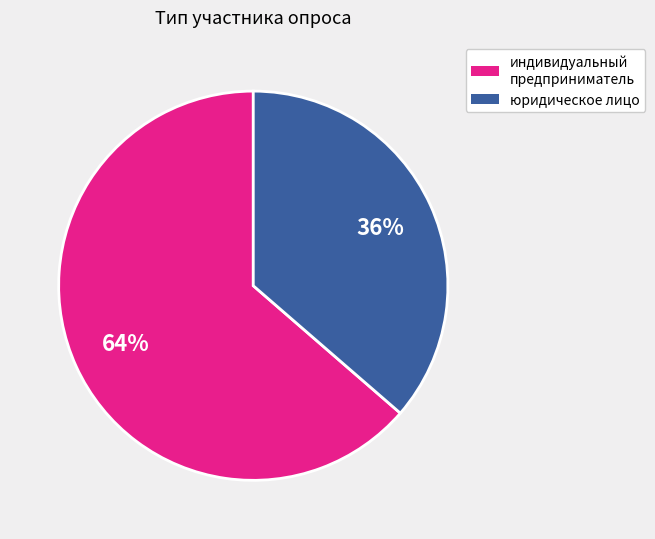

Which slice represents more than half of the pie?

индивидуальный предприниматель